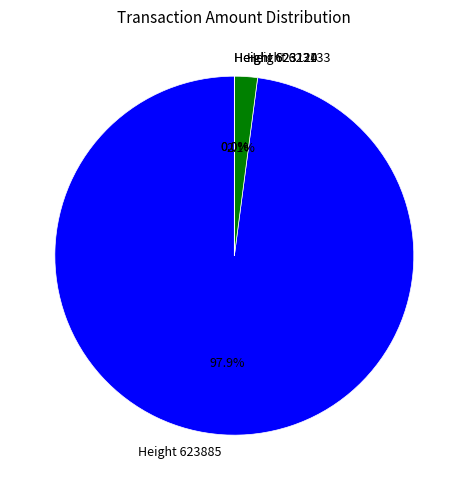

Between Height 623133 and Height 623885, which is larger?

Height 623885